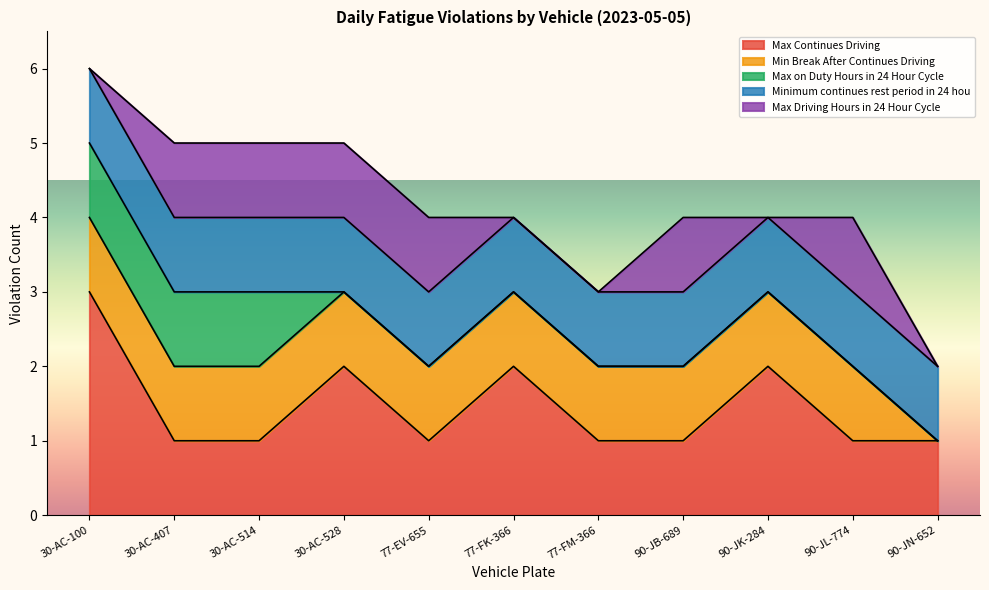

At which category does Max Continues Driving reach its first local peak?

30-AC-528